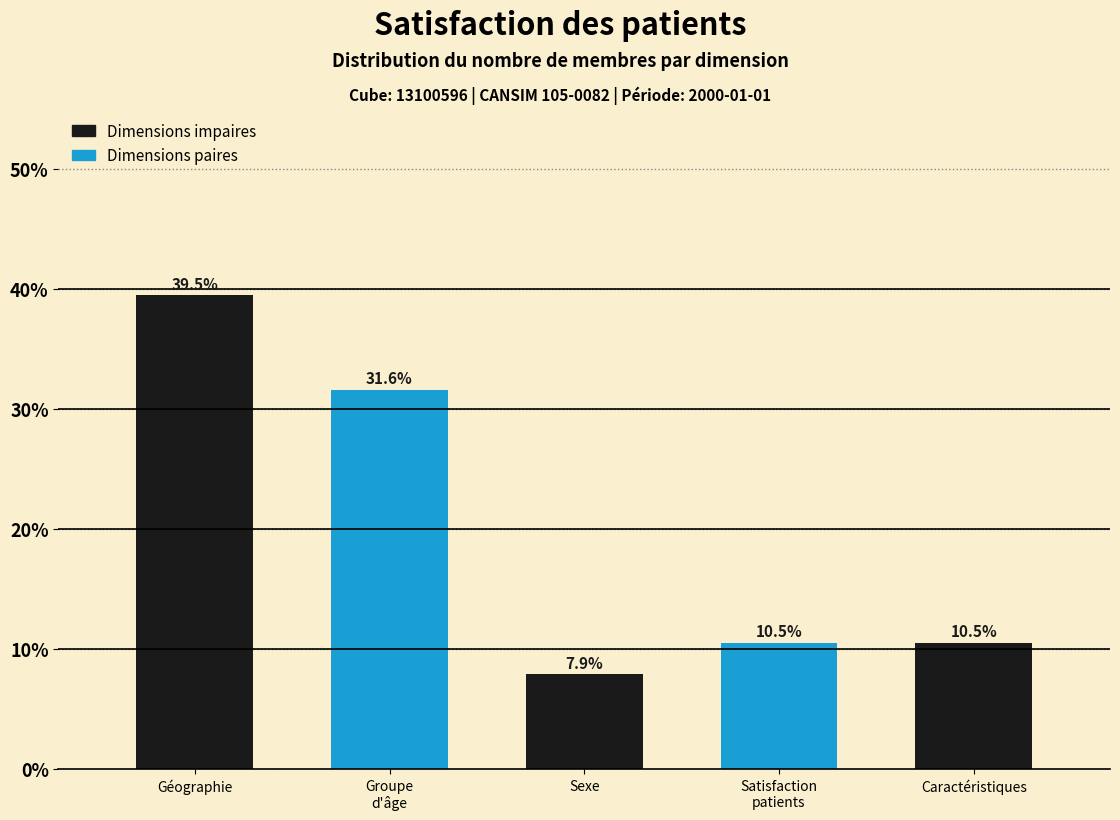

Reading left to right, list all the values displayed in this chart.

39.5	31.6	7.9	10.5	10.5